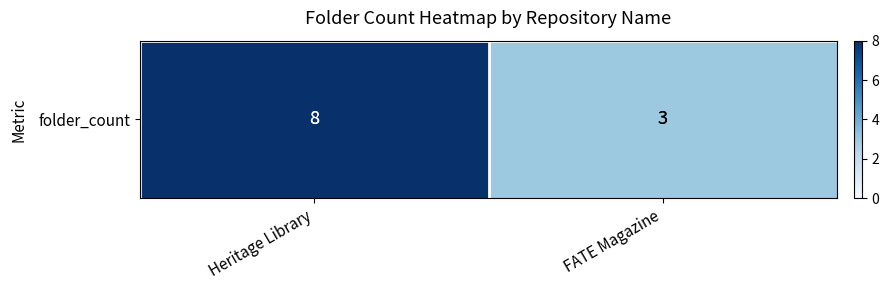

List the labels in order of value, largest first.

Heritage Library, FATE Magazine